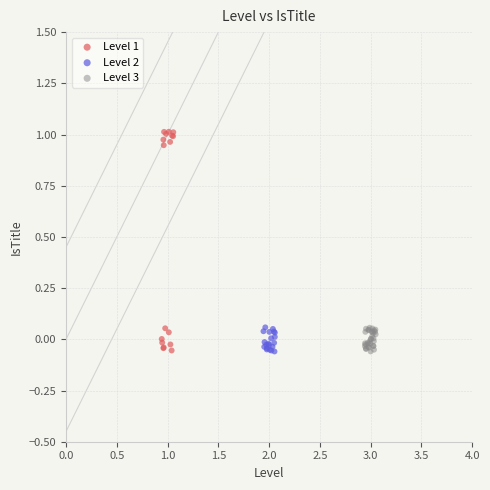

Which series contains the highest Y value?

Level 1